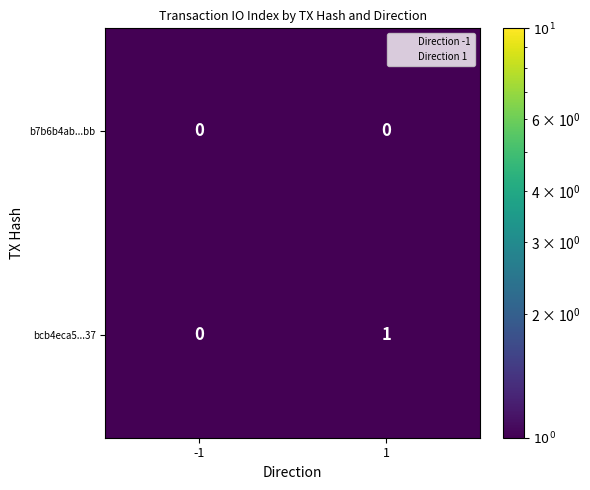

Which series has the largest total across all categories?

bcb4eca5...37